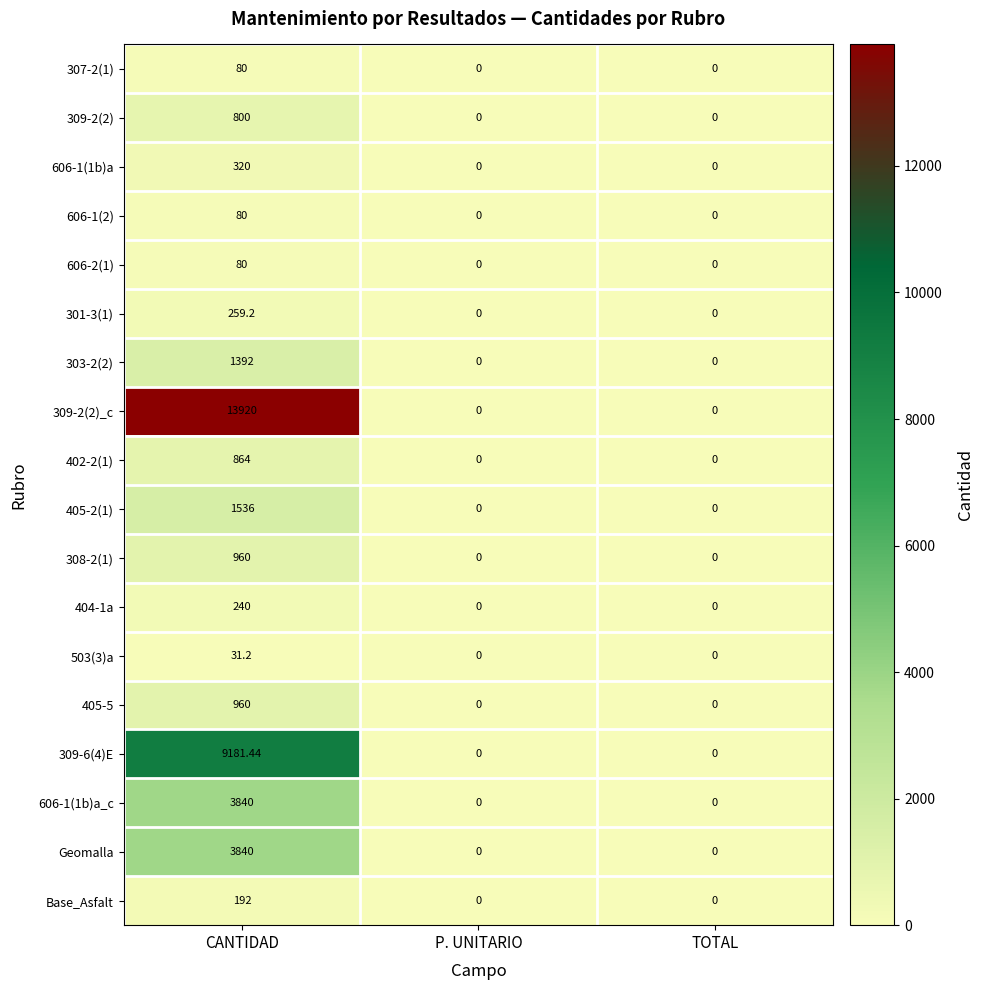

At which category does the chart reach its peak across all series?

CANTIDAD